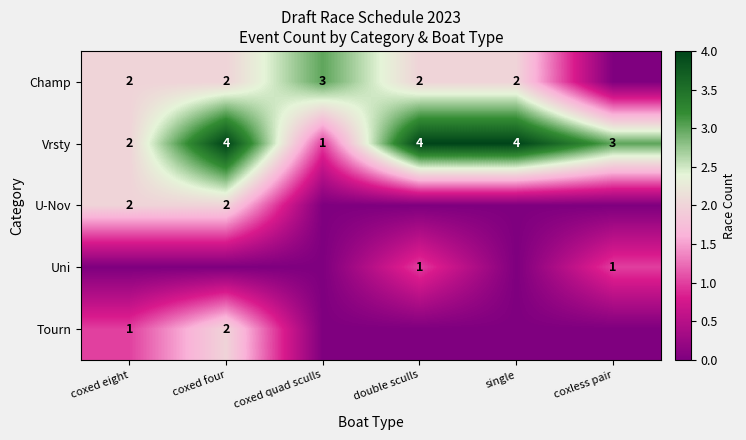

The Vrsty series shows 4 at coxed four. True or false?

True